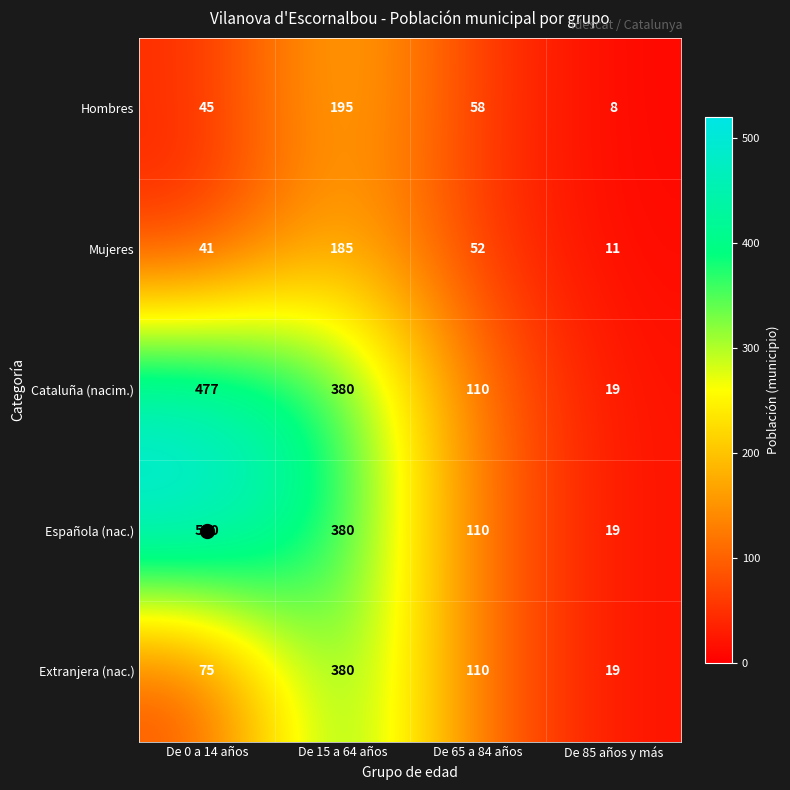

Is it true that Española (nac.) equals 380 at De 15 a 64 años?

True